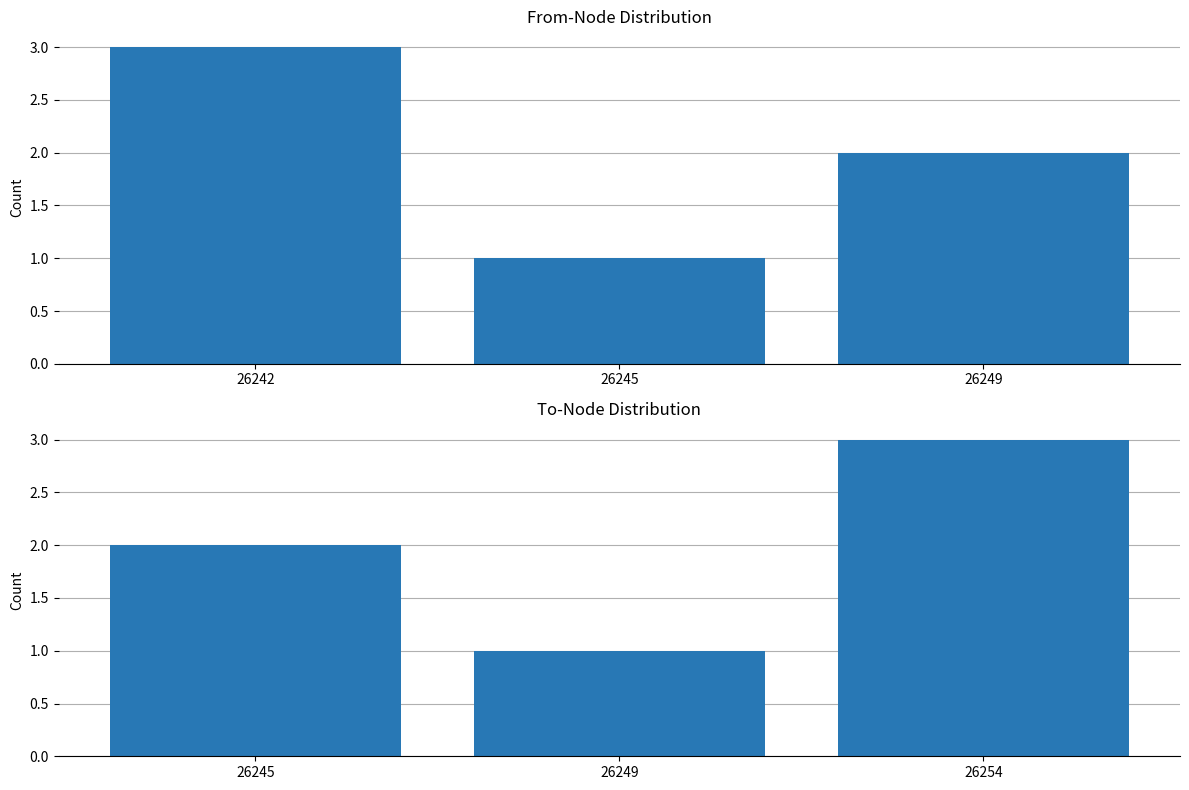

What is the approximate value of from at 26245?

1